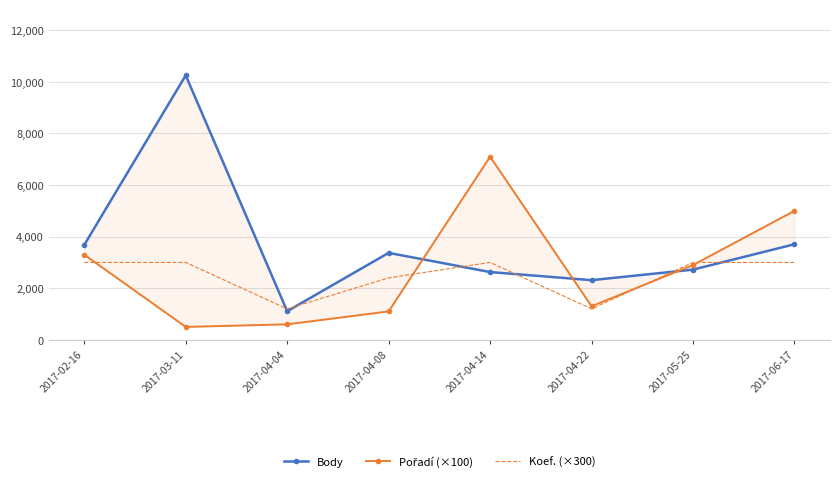

Reading left to right, extract all data points from this chart.

Body: 2017-02-16=3678	2017-03-11=10253	2017-04-04=1108	2017-04-08=3371	2017-04-14=2626	2017-04-22=2312	2017-05-25=2721	2017-06-17=3705
Pořadí (×100): 2017-02-16=3300	2017-03-11=500	2017-04-04=600	2017-04-08=1100	2017-04-14=7100	2017-04-22=1300	2017-05-25=2900	2017-06-17=5000
Koef. (×300): 2017-02-16=3000	2017-03-11=3000	2017-04-04=1200	2017-04-08=2400	2017-04-14=3000	2017-04-22=1200	2017-05-25=3000	2017-06-17=3000